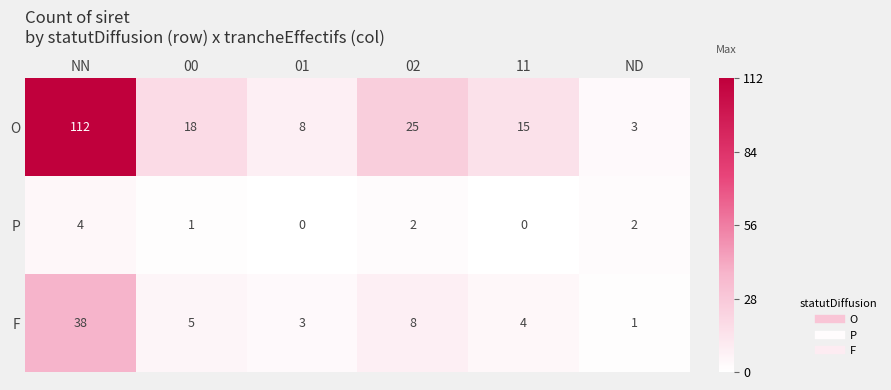

What is the spread (max minus min) of values at 01?

8